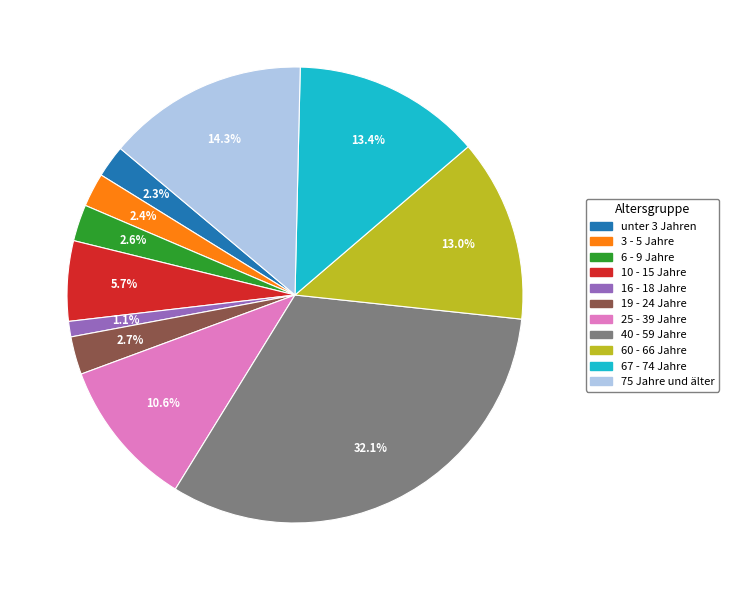

What is the largest slice in the pie chart?

40 - 59 Jahre